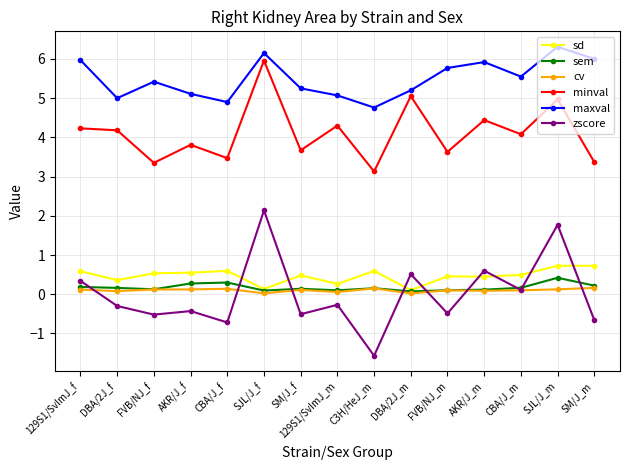

What is the label of the 10th point from the right?

SJL/J_f